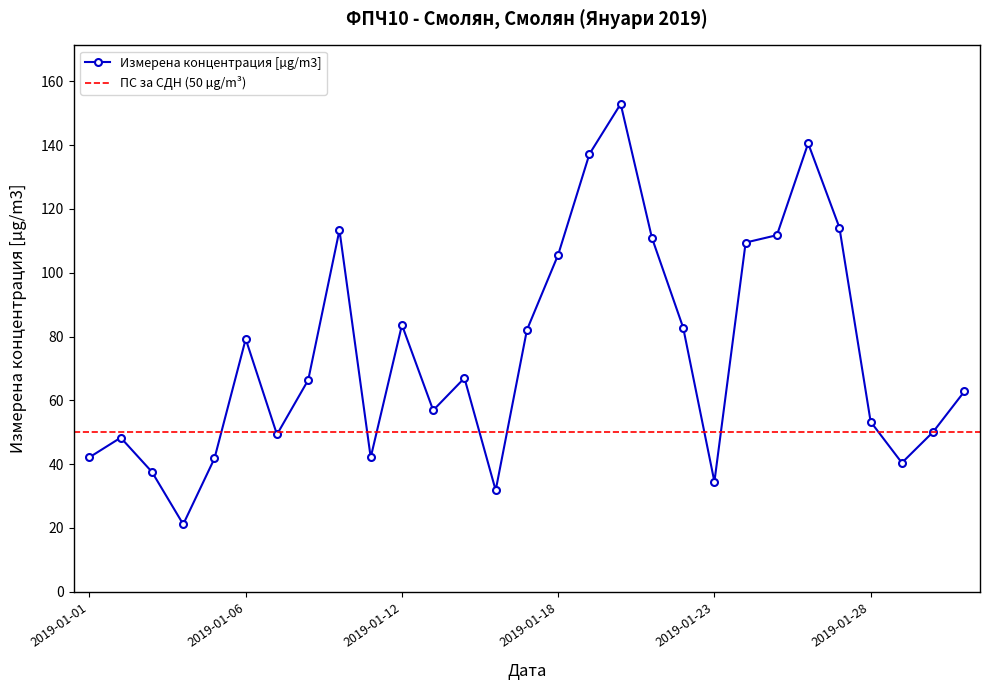

List the labels in order of value, largest first.

2019-01-20, 2019-01-26, 2019-01-19, 2019-01-27, 2019-01-09, 2019-01-25, 2019-01-21, 2019-01-24, 2019-01-18, 2019-01-12, 2019-01-22, 2019-01-17, 2019-01-06, 2019-01-14, 2019-01-08, 2019-01-31, 2019-01-13, 2019-01-28, 2019-01-30, 2019-01-07, 2019-01-02, 2019-01-01, 2019-01-11, 2019-01-05, 2019-01-29, 2019-01-03, 2019-01-23, 2019-01-16, 2019-01-04